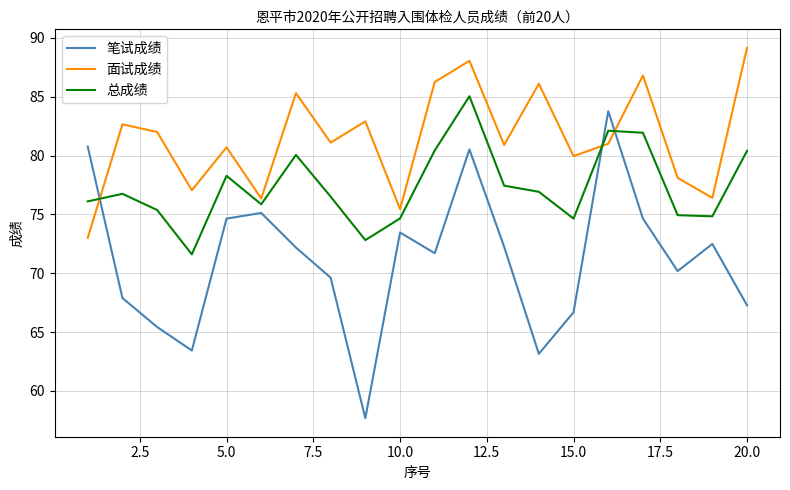

What is the minimum value for 总成绩?

71.6